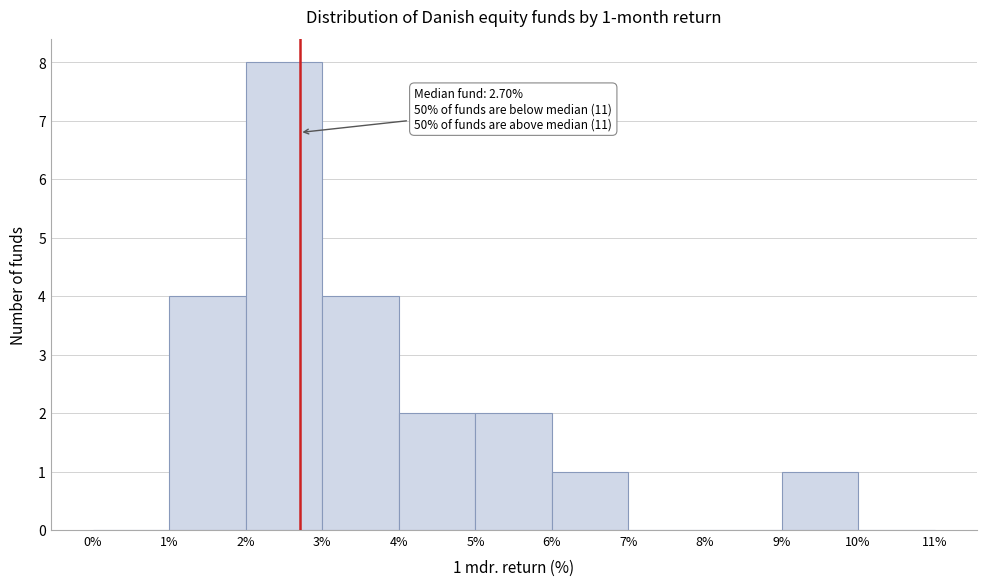

Over which range of the x-axis is the bar tallest?

2% to 3%